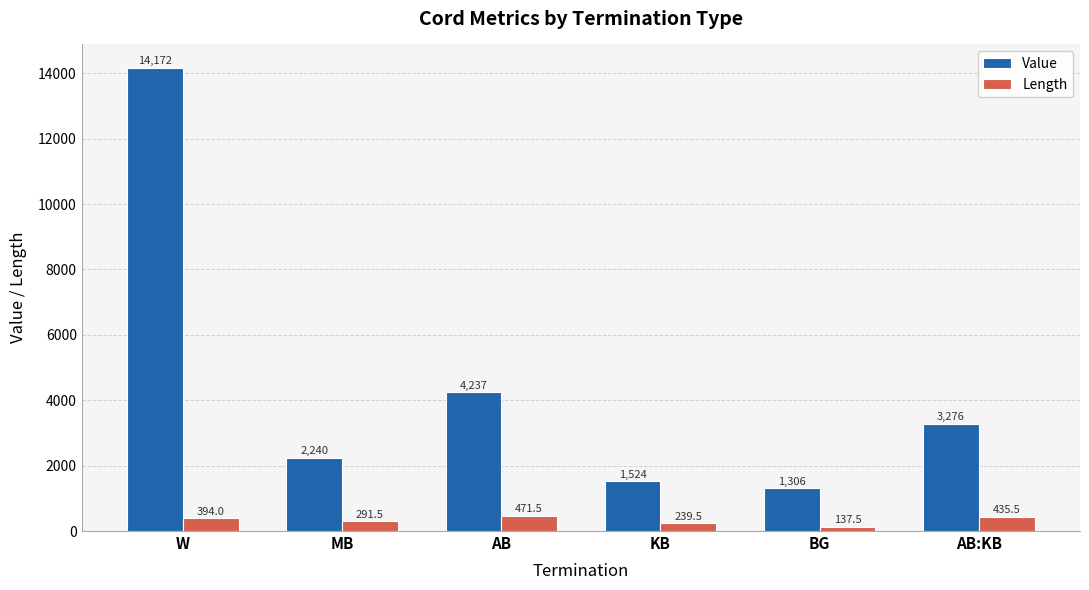

What is the difference between the second highest and second lowest values in the Value series?

2713.0